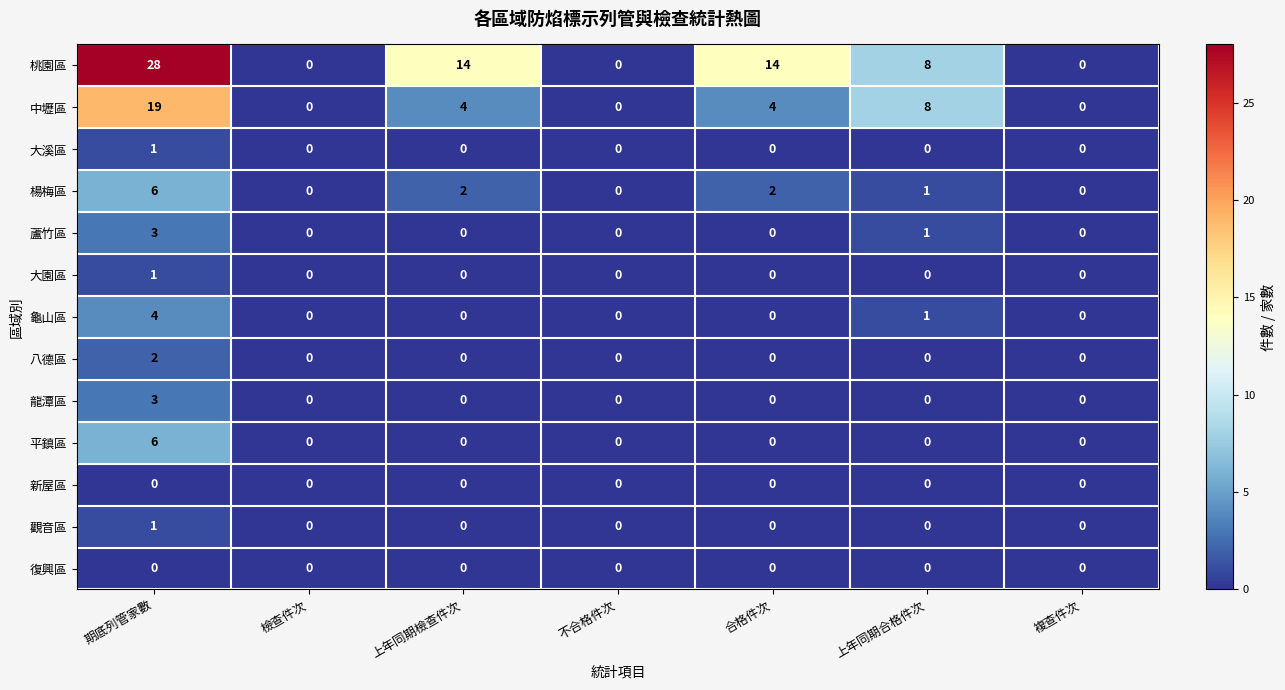

At which category is the sum across all series the highest?

期底列管家數